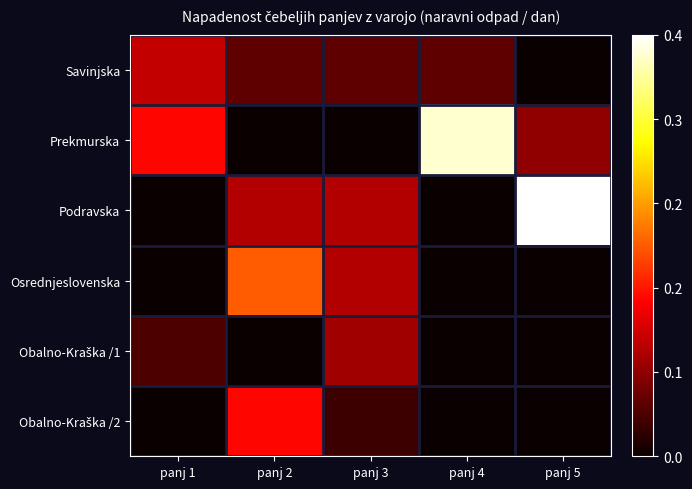

Which series has the largest range (max minus min)?

Podravska